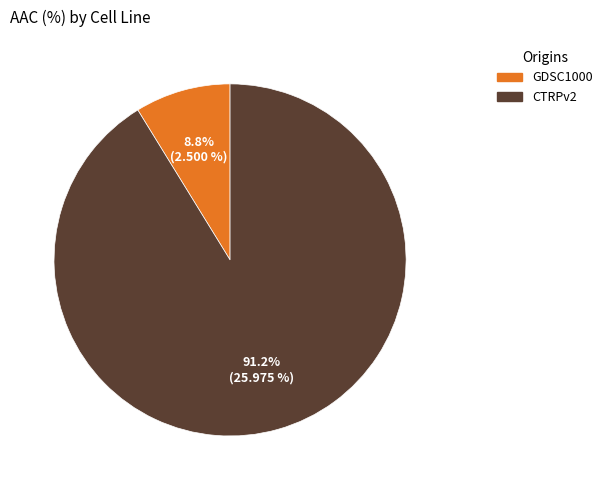

Does any single category account for the majority?

Yes